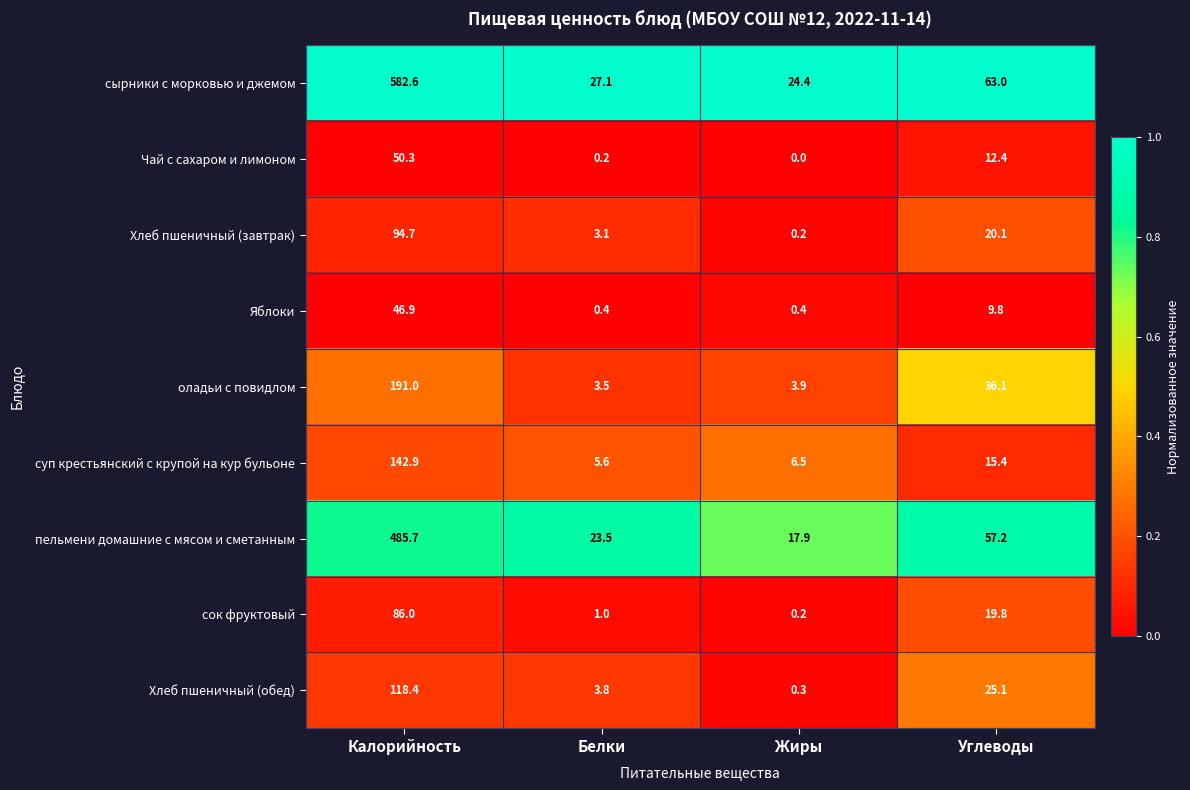

At which label does оладьи с повидлом reach its minimum?

Белки